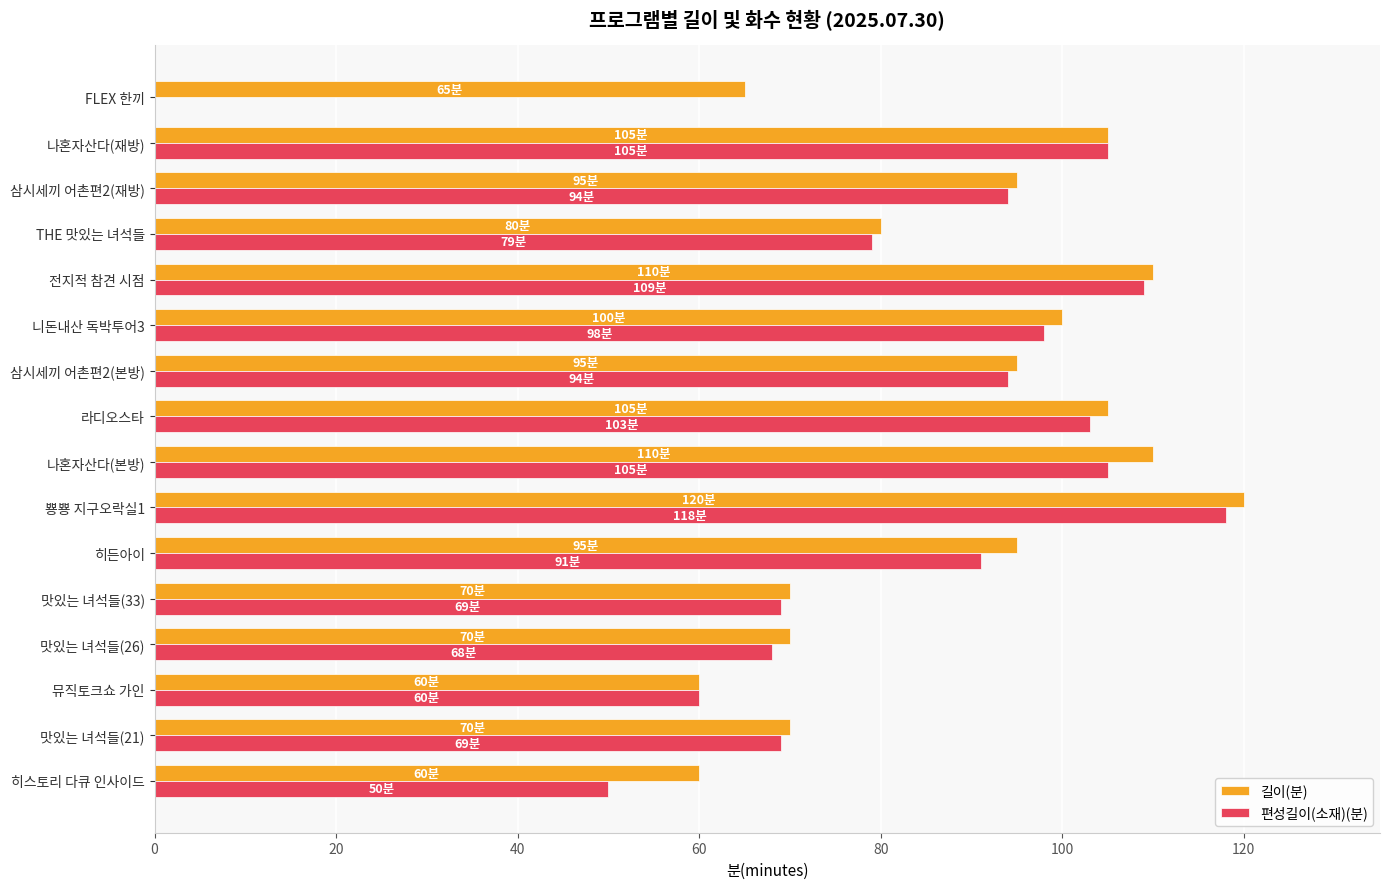

The 편성길이(소재)(분) series shows 109 at 전지적 참견 시점. True or false?

True